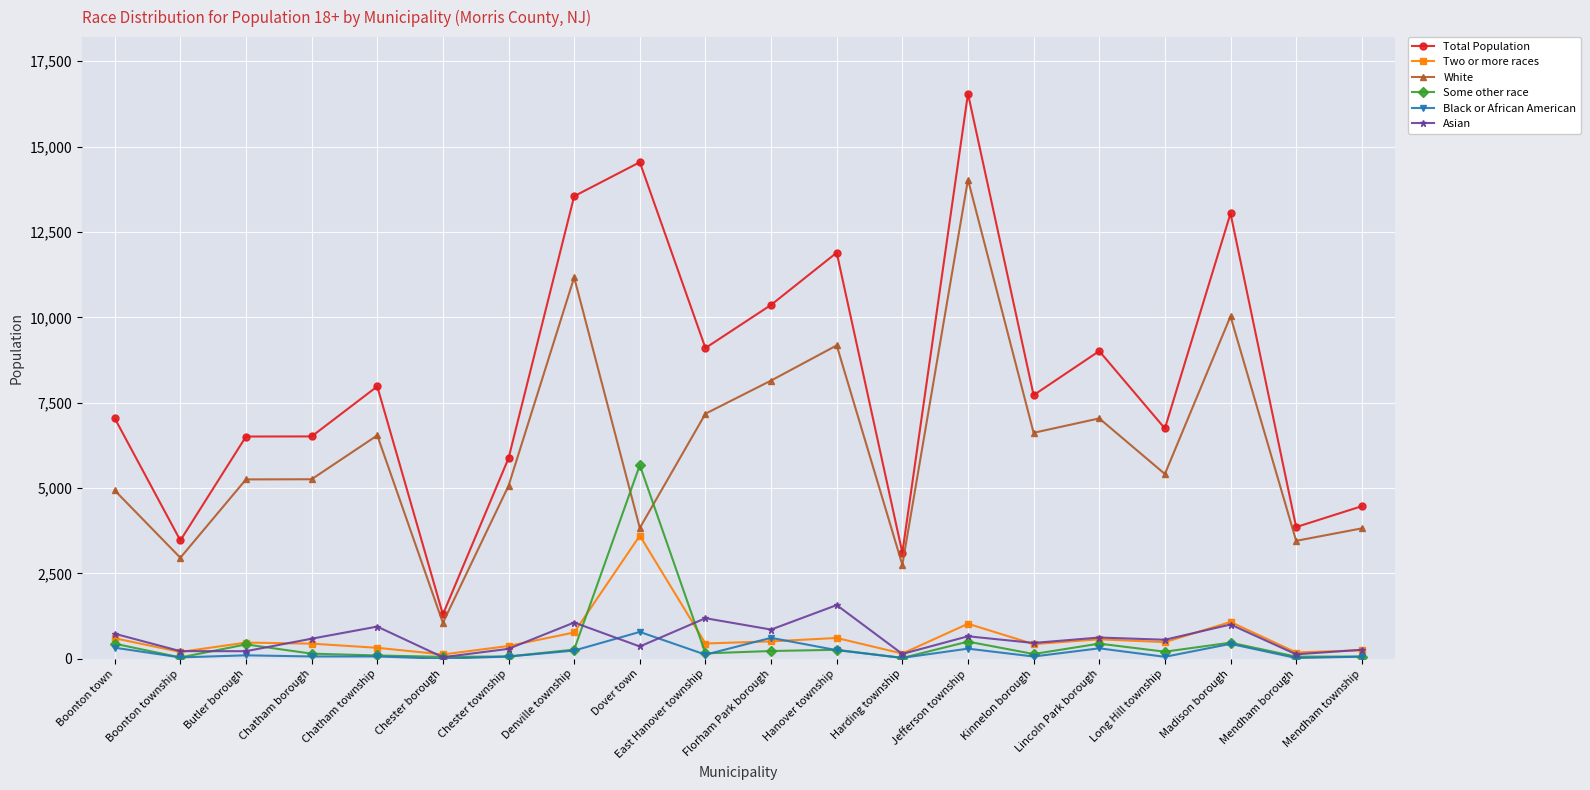

True or false: Asian has a value of 1654 at Chatham township.

False